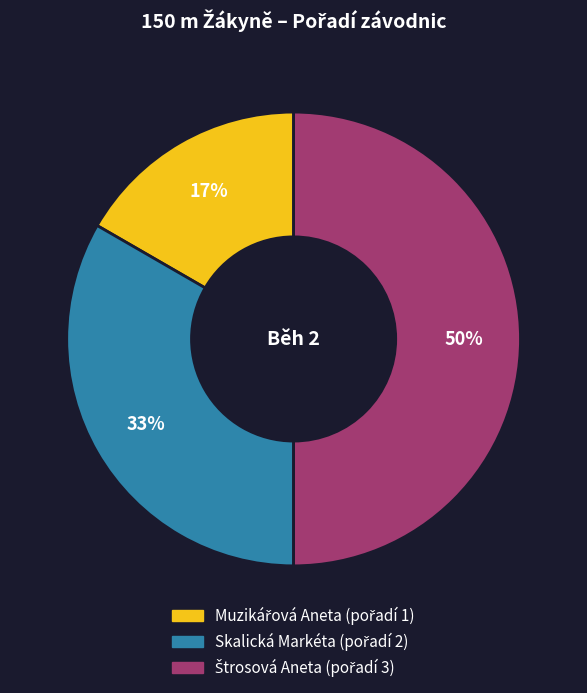

What percentage is the Skalická Markéta slice, to the nearest percent?

33%